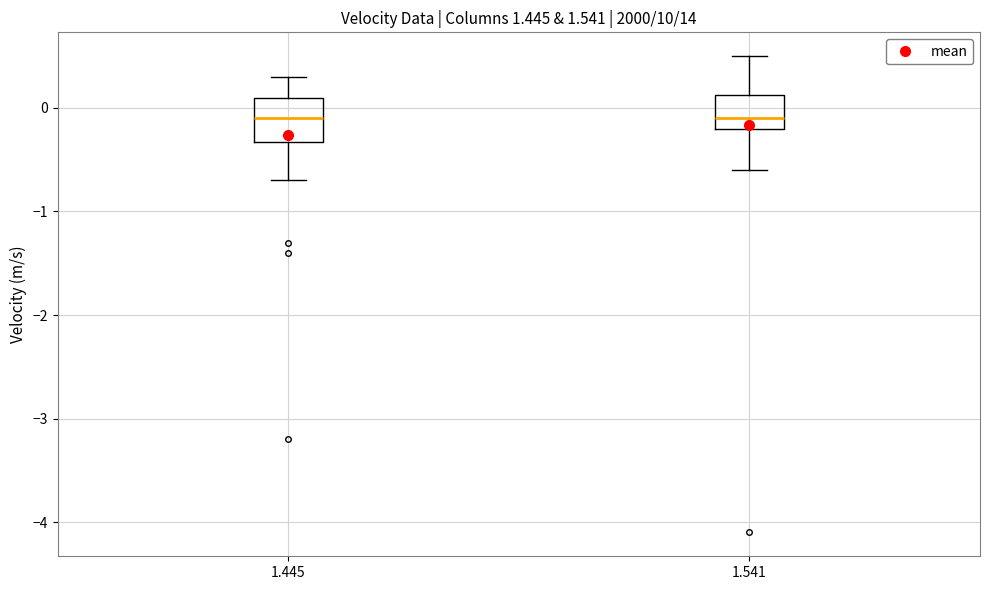

Where does the median line of the box at x = 1.445 sit on the y-axis? The values are not printed on the chart, so give them approximately, as read against the axis.

-0.1